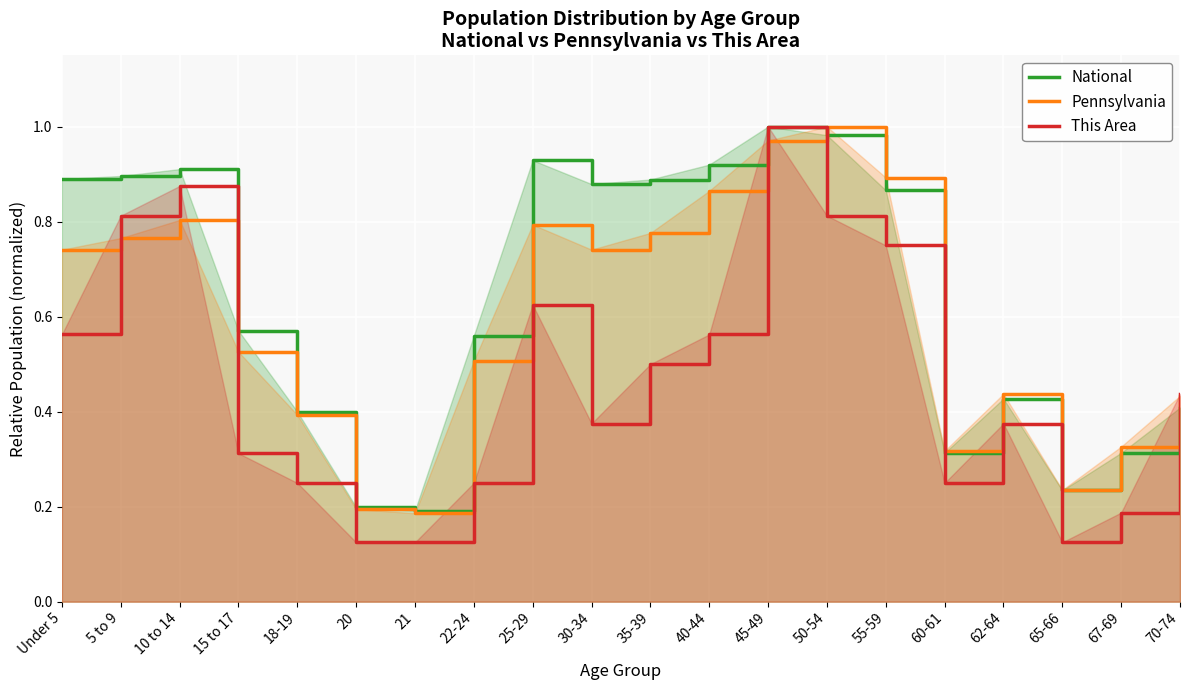

What is the difference between the maximum and minimum values in the National series?

0.8